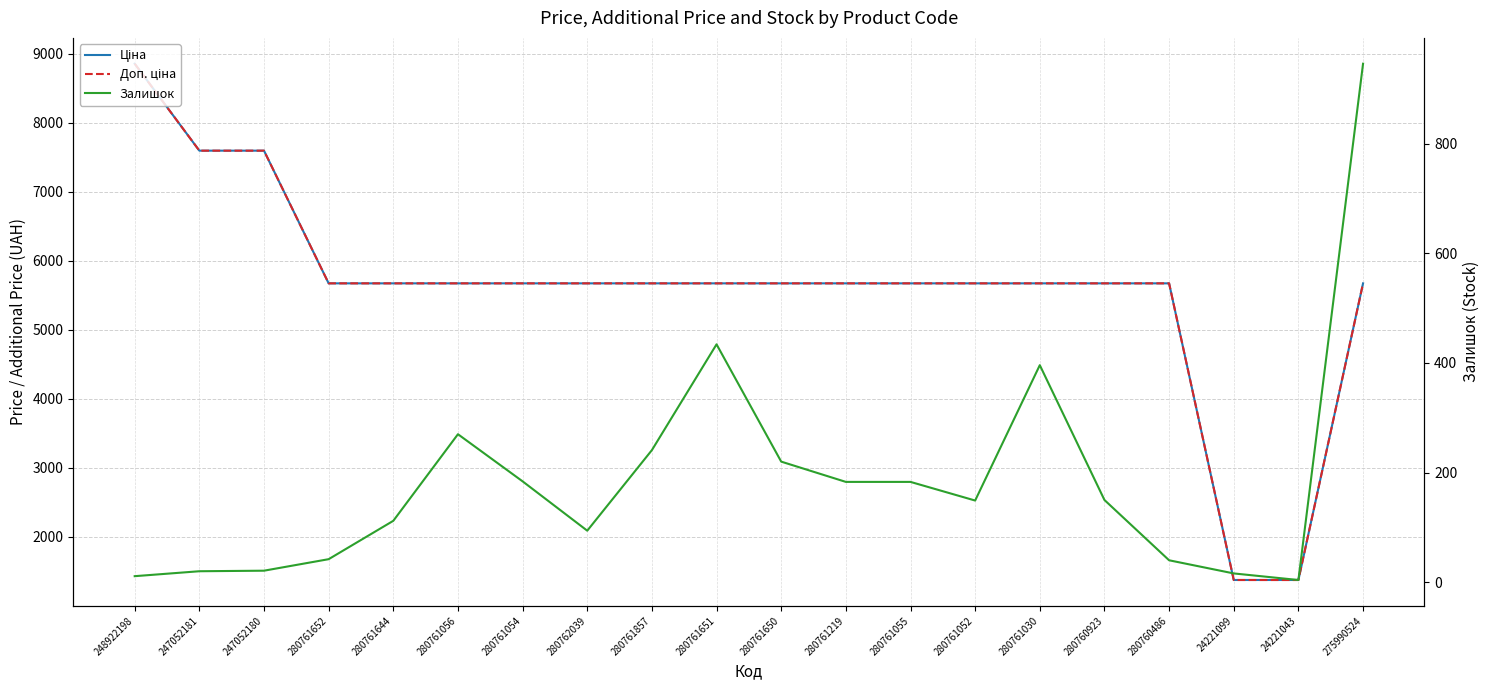

What is the label of the 5th point from the right?

280760923